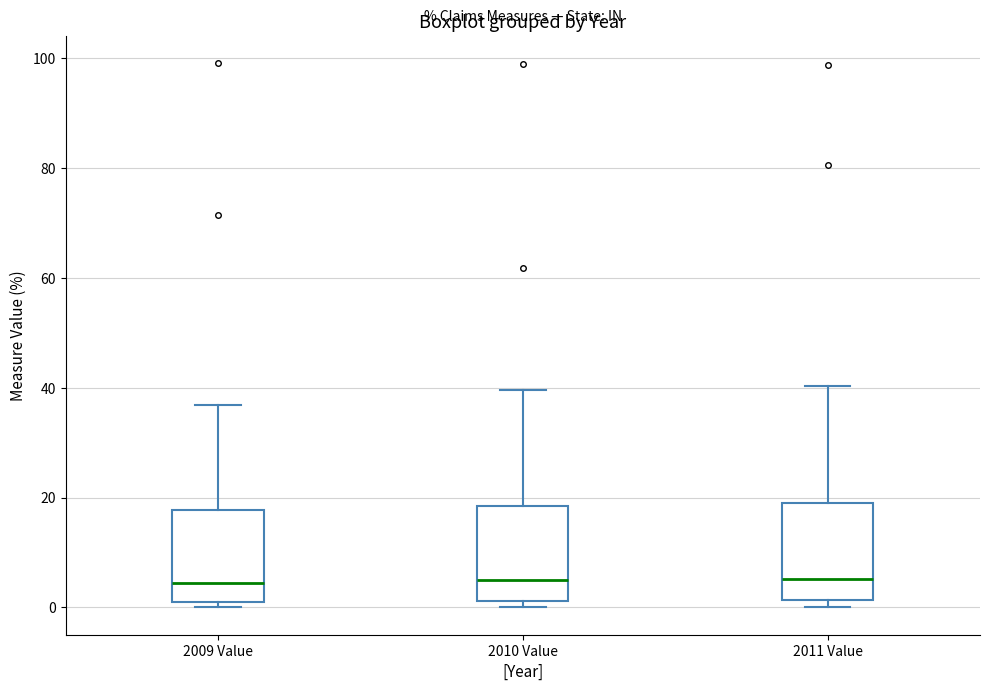

Reading left to right, transcribe this box plot: for each box, give where its median line is, the range the box spans, and where its two whiskers end, as read against the y-axis. The values are not printed on the chart, so give them approximately, as read against the axis.

2009 Value: median 4, box 2 to 18, whiskers 0 to 36
2010 Value: median 6, box 2 to 18, whiskers 0 to 40
2011 Value: median 6, box 2 to 18, whiskers 0 to 40